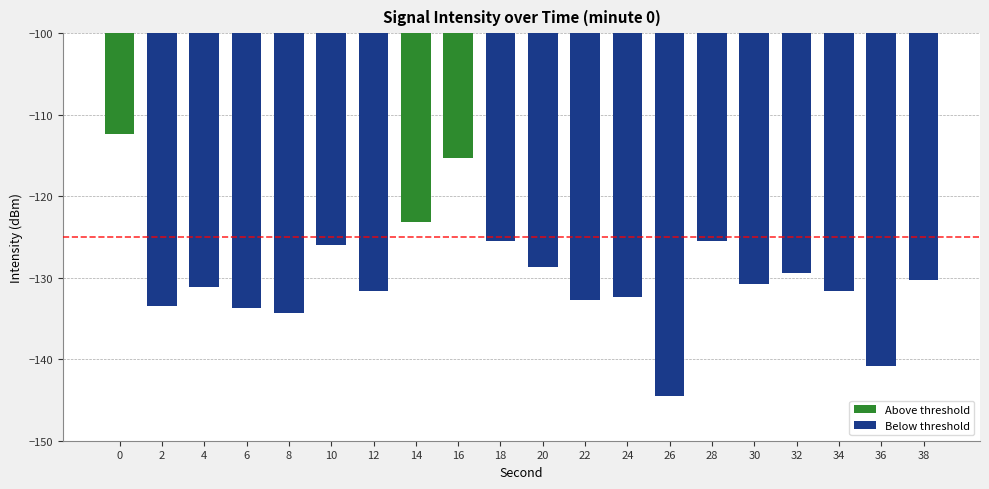

Which label corresponds to the smallest value in the chart?

26